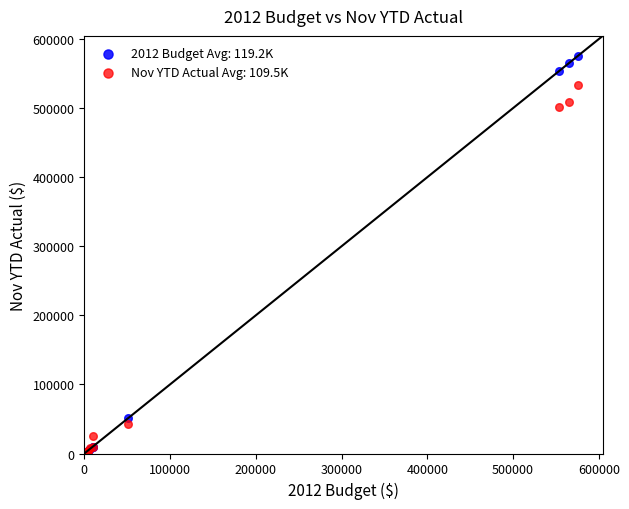

Across all series, what Y value is closest to 287948?

501660.9